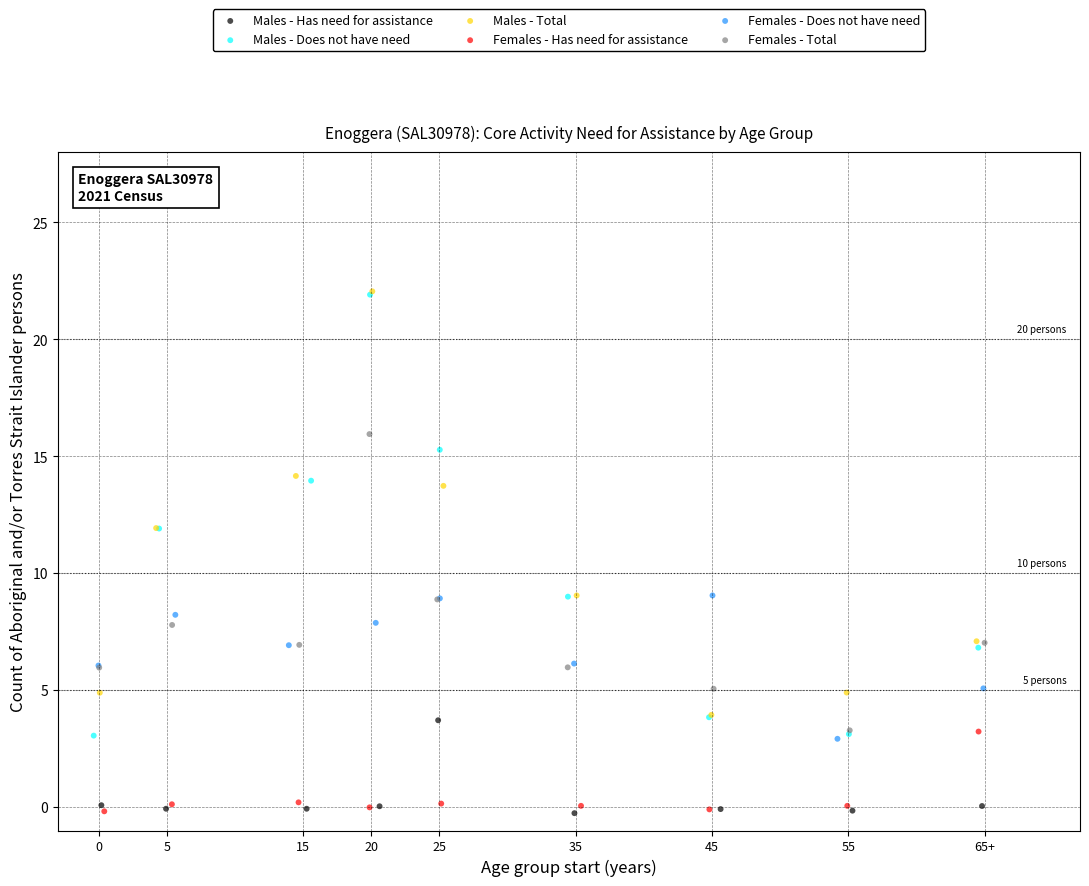

Which series has the largest Y range (max minus min)?

Males - Does not have need